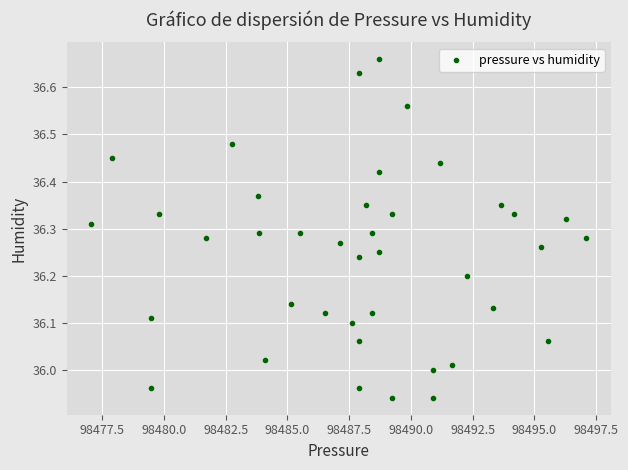

What is the range of Y values (max minus min)?

0.7